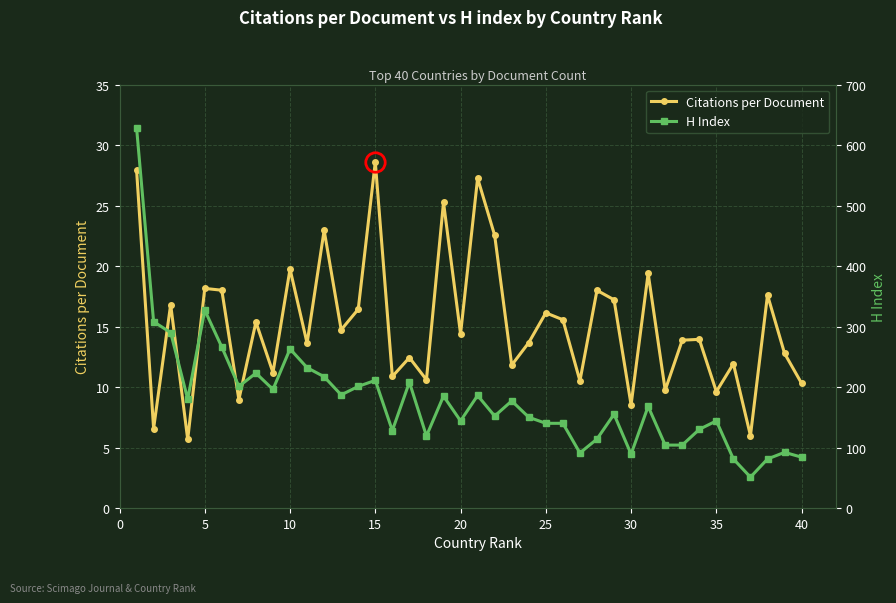

At which label does Citations per Document reach its peak?

15